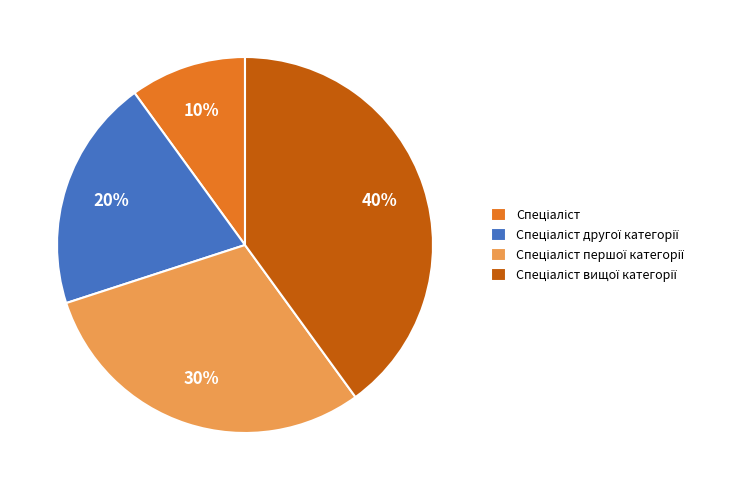

Is there a majority slice in this chart?

No